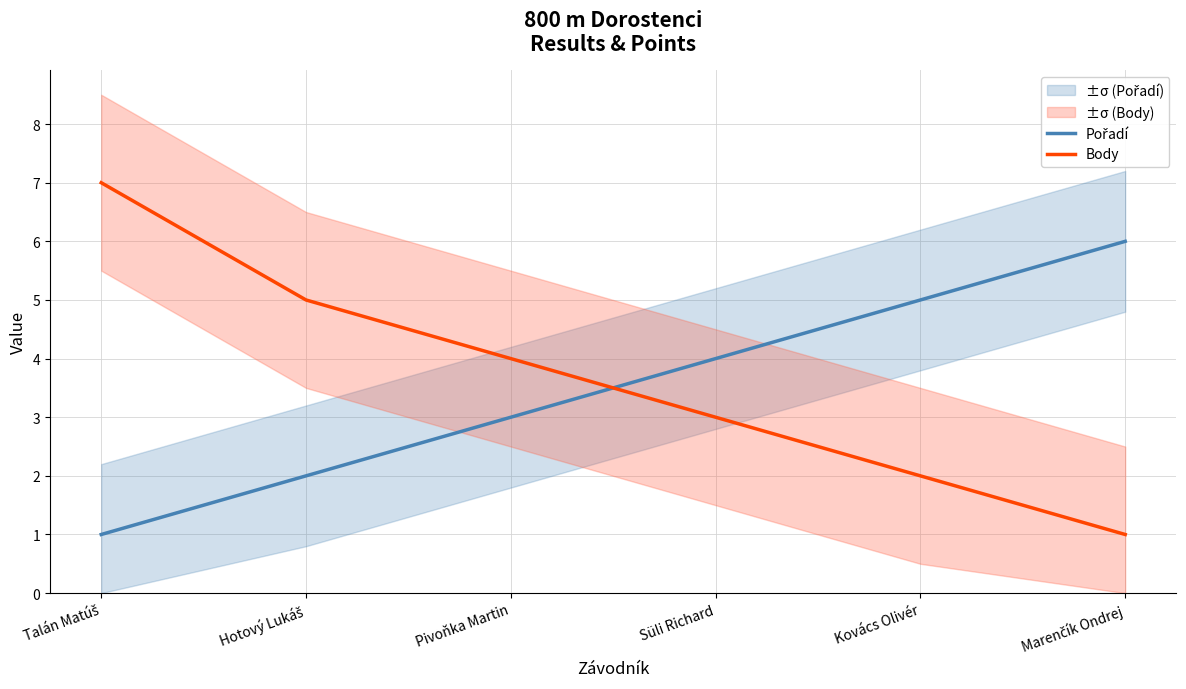

List the labels in order of Pořadí value, smallest first.

Talán Matúš, Hotový Lukáš, Pivoňka Martin, Süli Richard, Kovács Olivér, Marenčík Ondrej